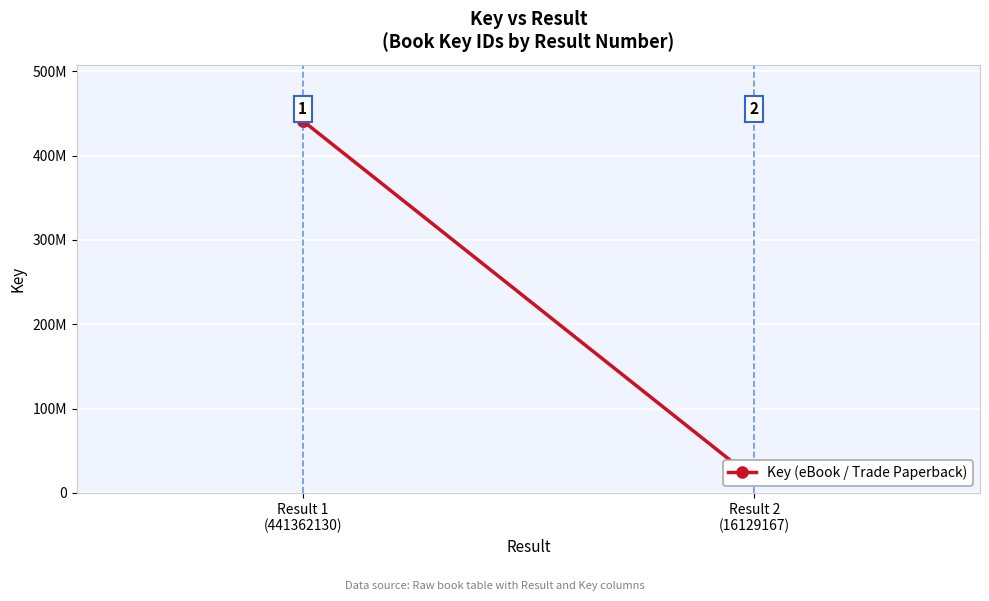

Where is the data nearest to the value 228745648?

Result 2 (16129167)